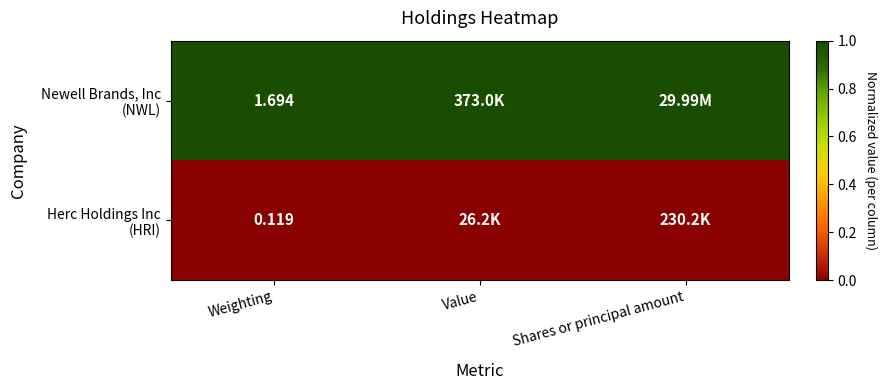

Which series has the largest total across all categories?

Newell Brands, Inc (NWL)